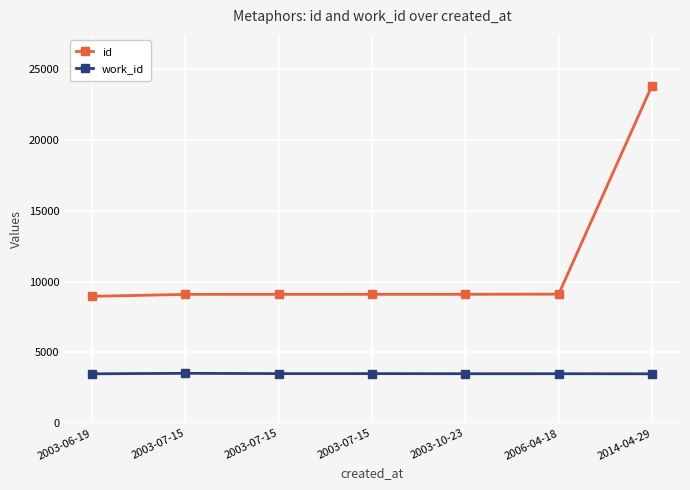

Count the number of data series in this chart.

2